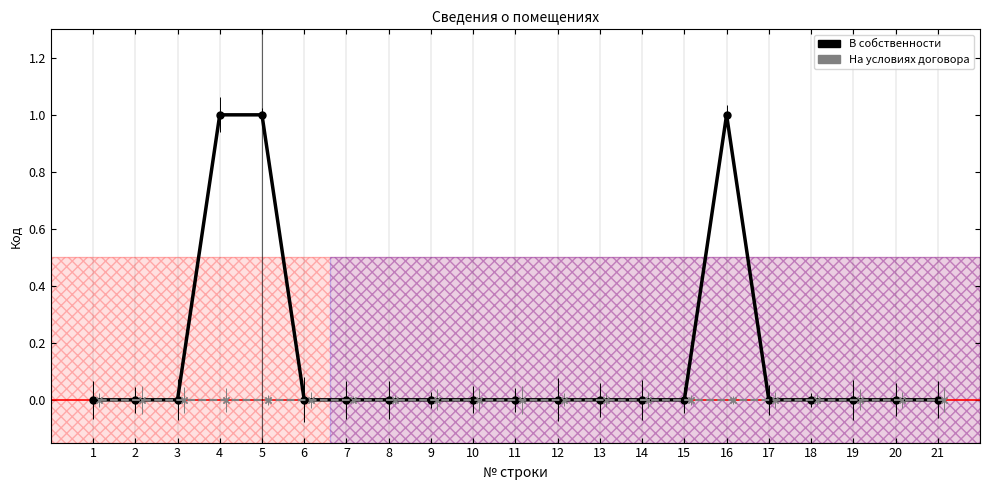

The value at 17 is 0. True or false?

True